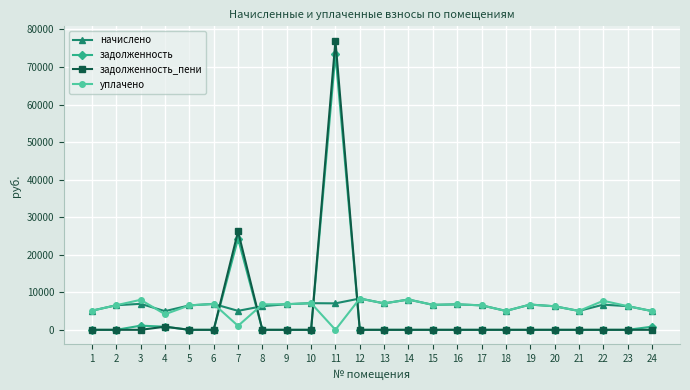

Where is the first local minimum for уплачено?

4